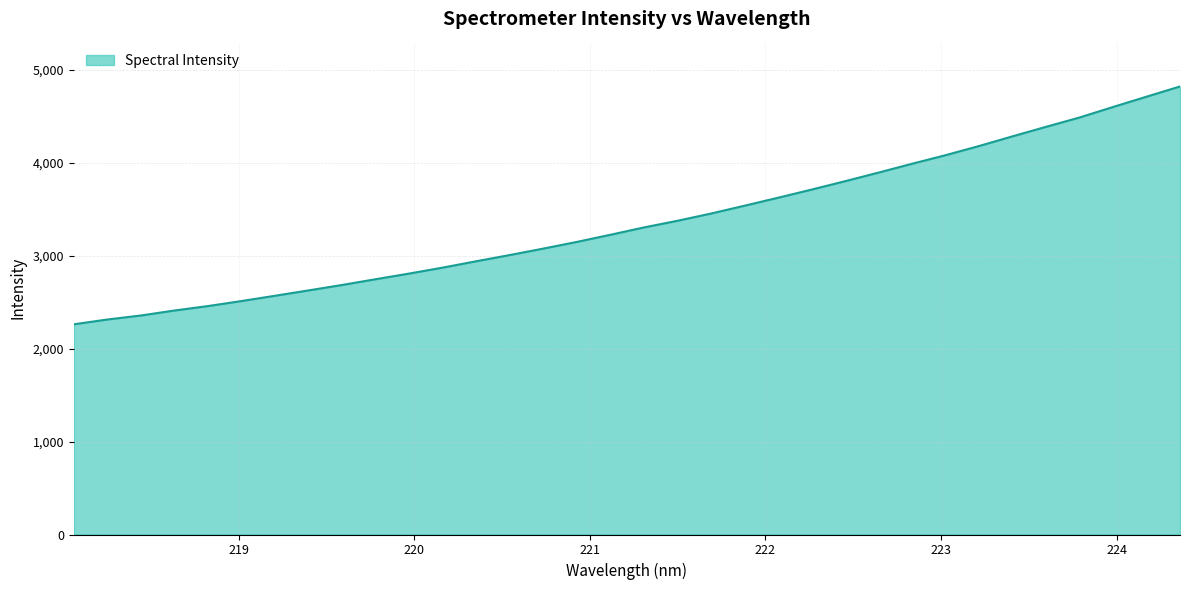

What is the greatest value displayed?

4820.9